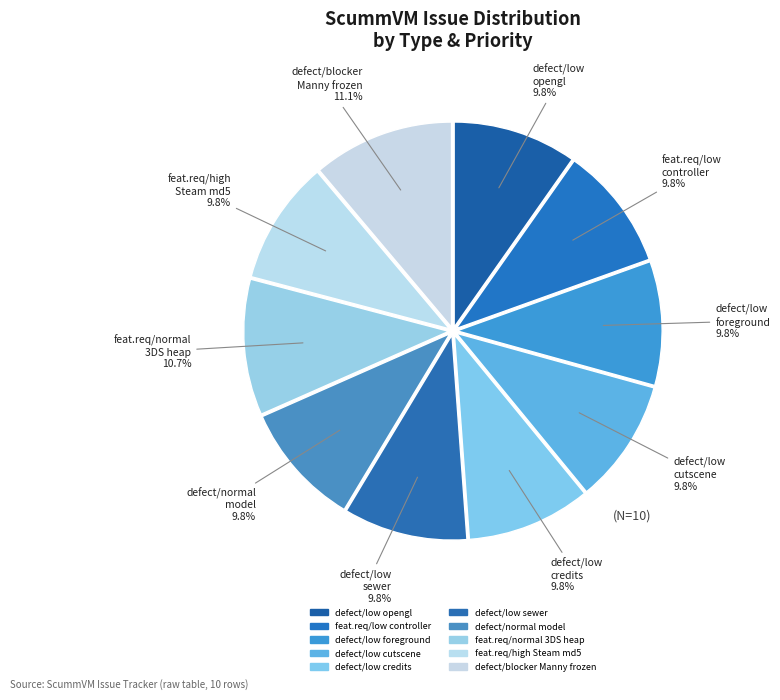

How many slices are in this pie chart?

10